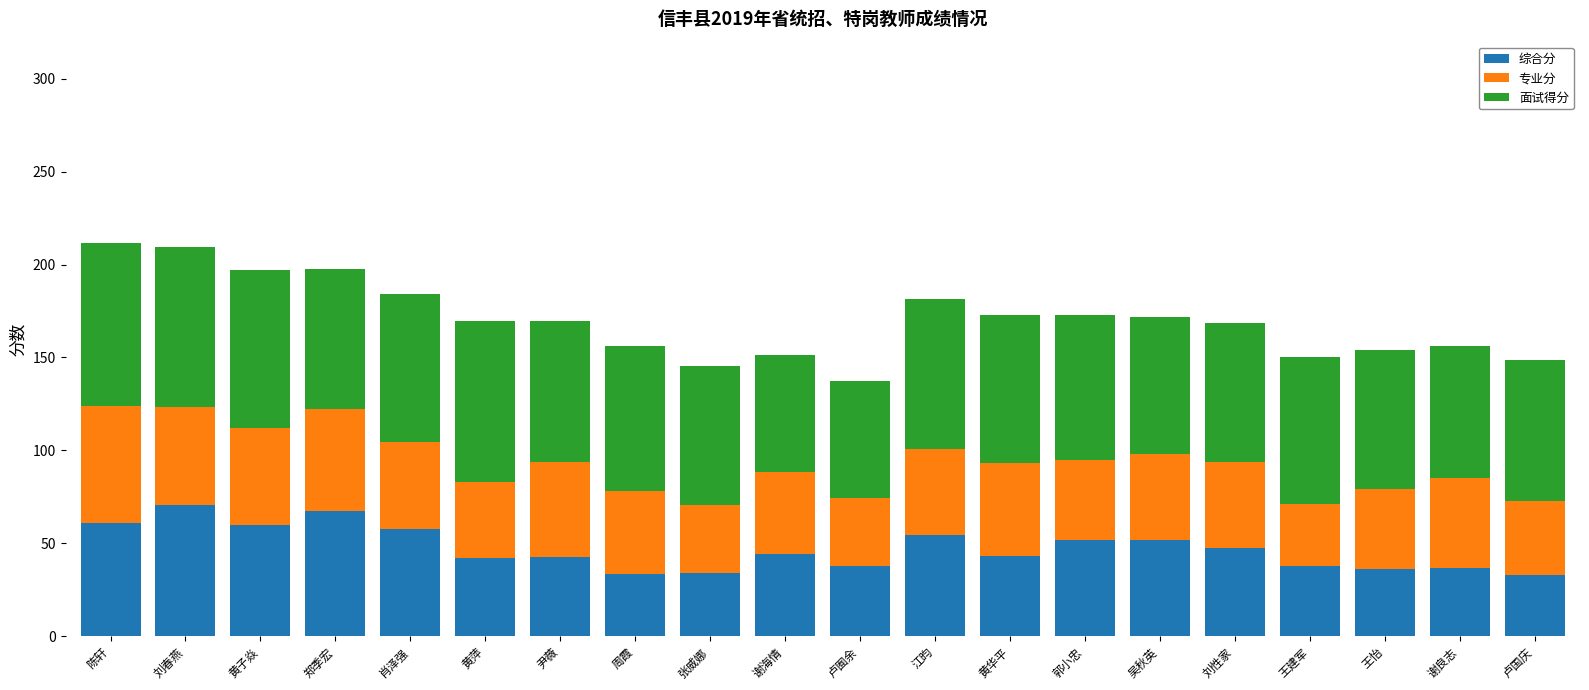

What is the sum of all 综合分 values?

942.0